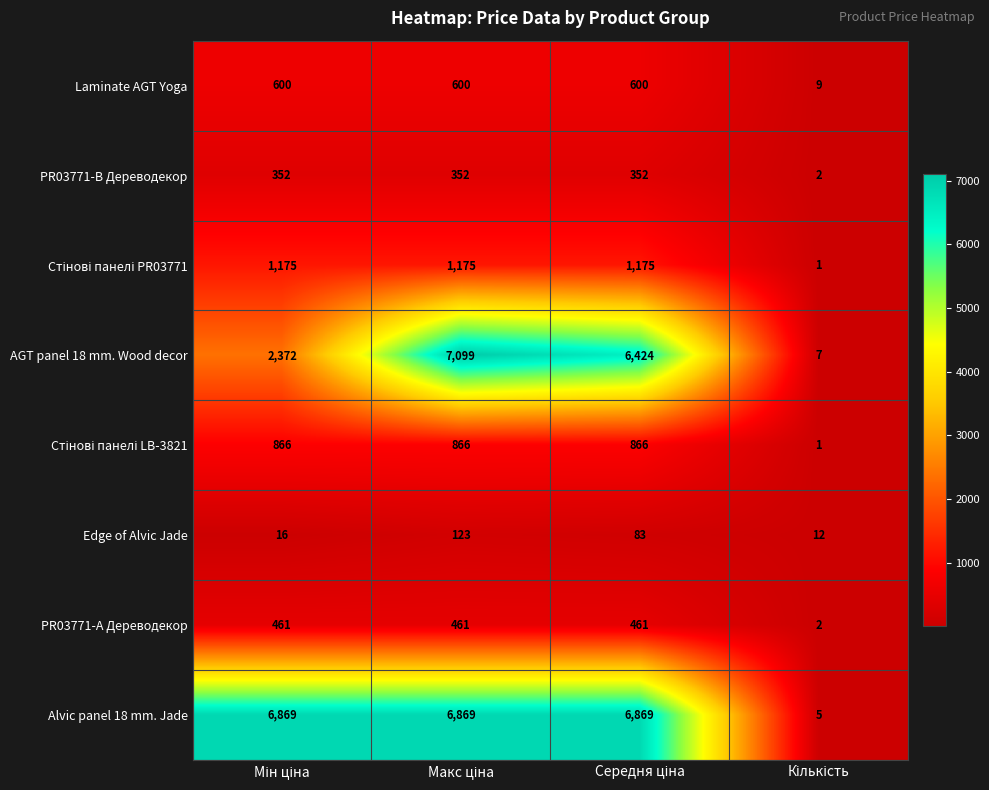

Which series has the widest spread of values?

AGT panel 18 mm. Wood decor